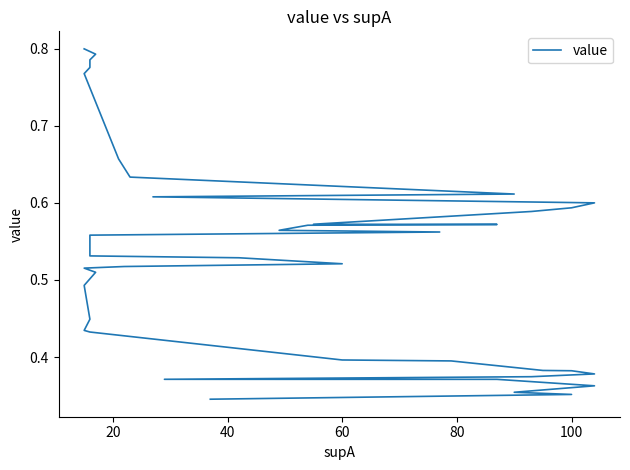

What is the sum of all values?

21.0